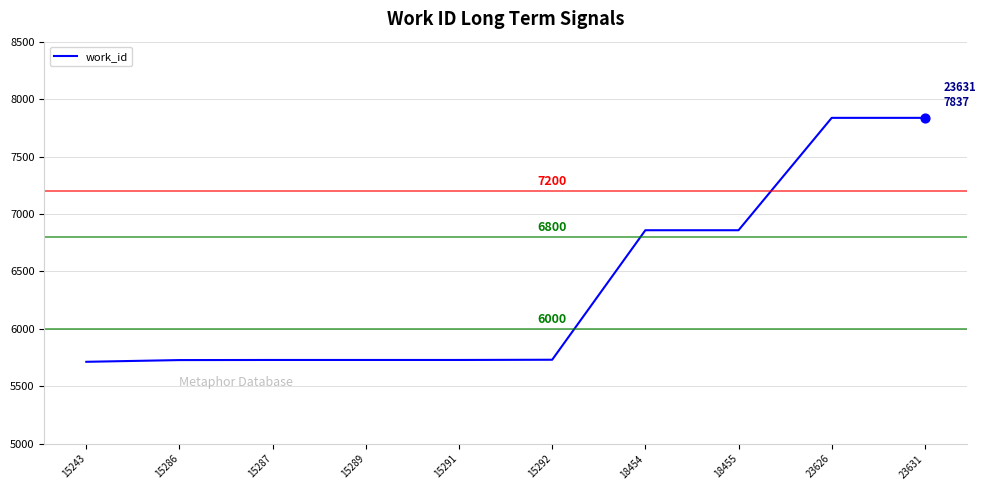

Approximately how many times larger is the value at 15291 compared to 15289?

1.0